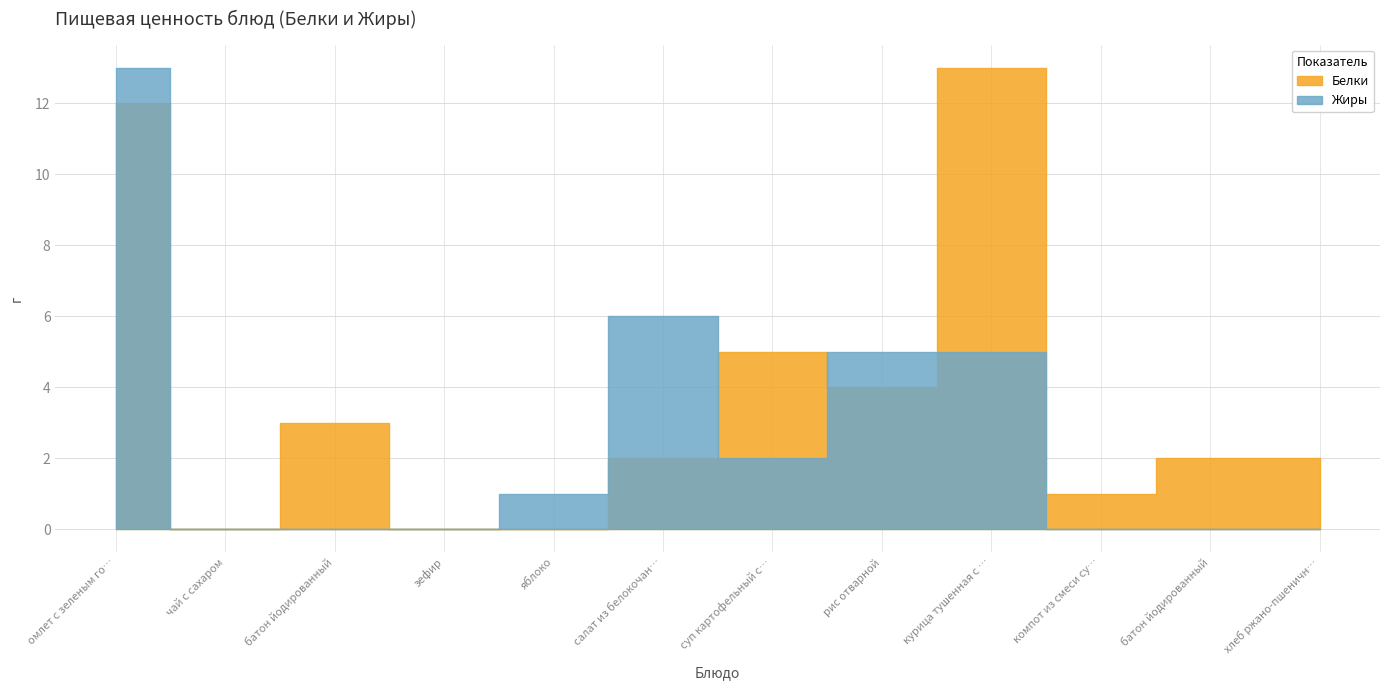

List the series in order of their peak value, highest first.

Белки, Жиры